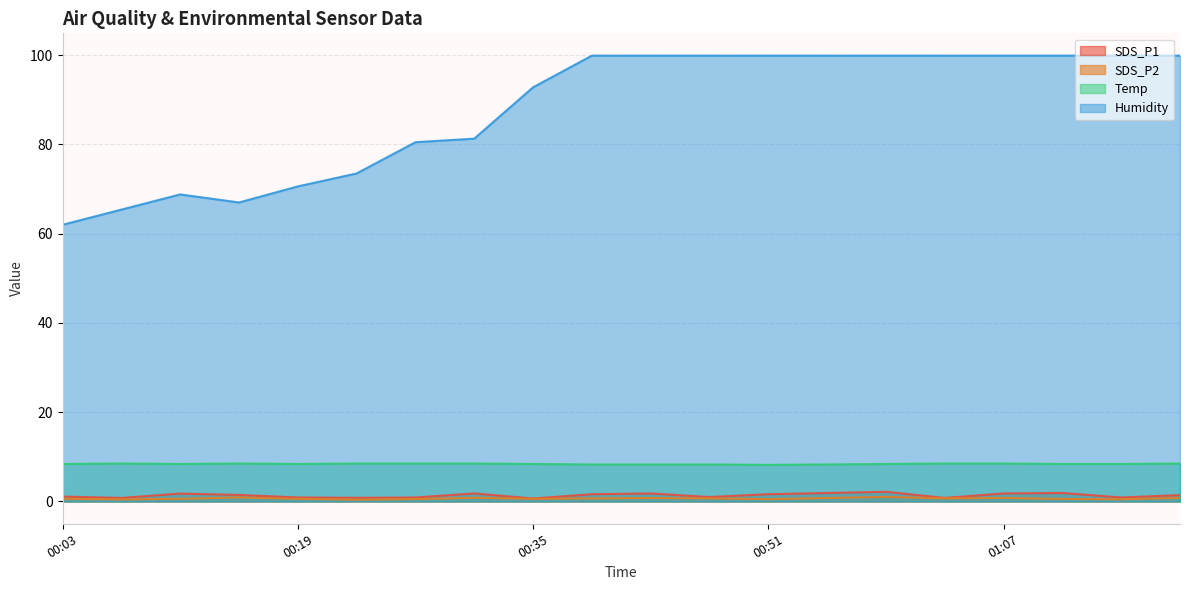

How many series are shown in this chart?

4